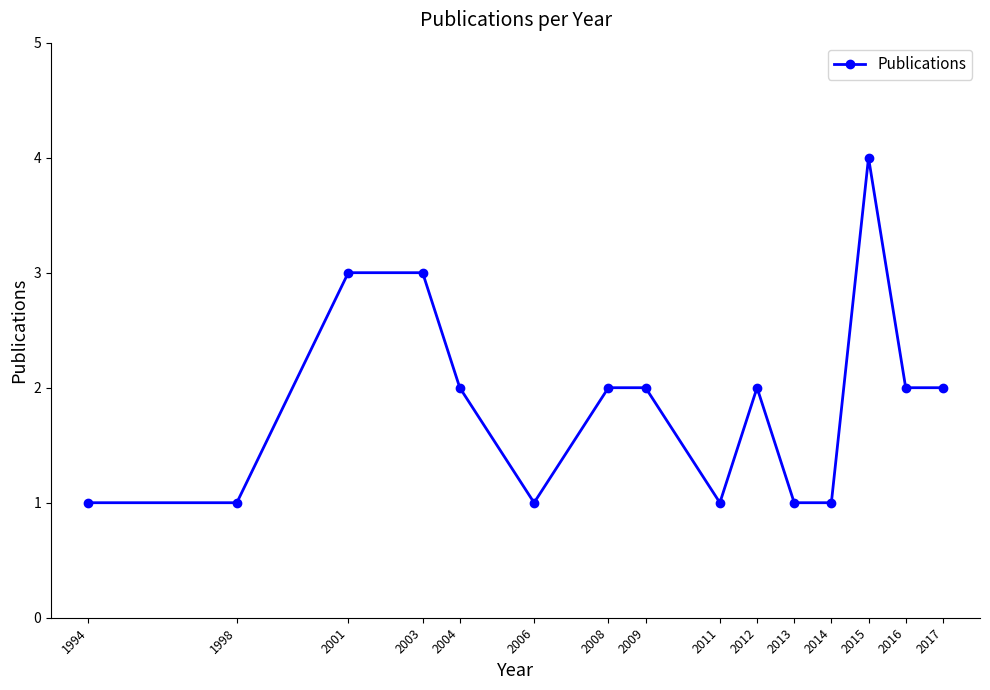

At which label does the data first exceed 2?

2001